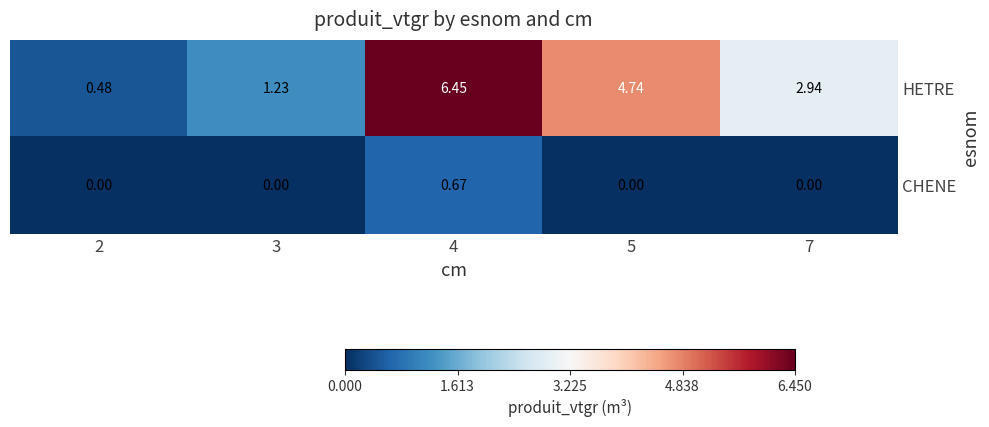

At how many categories does at least one series exceed 2?

3